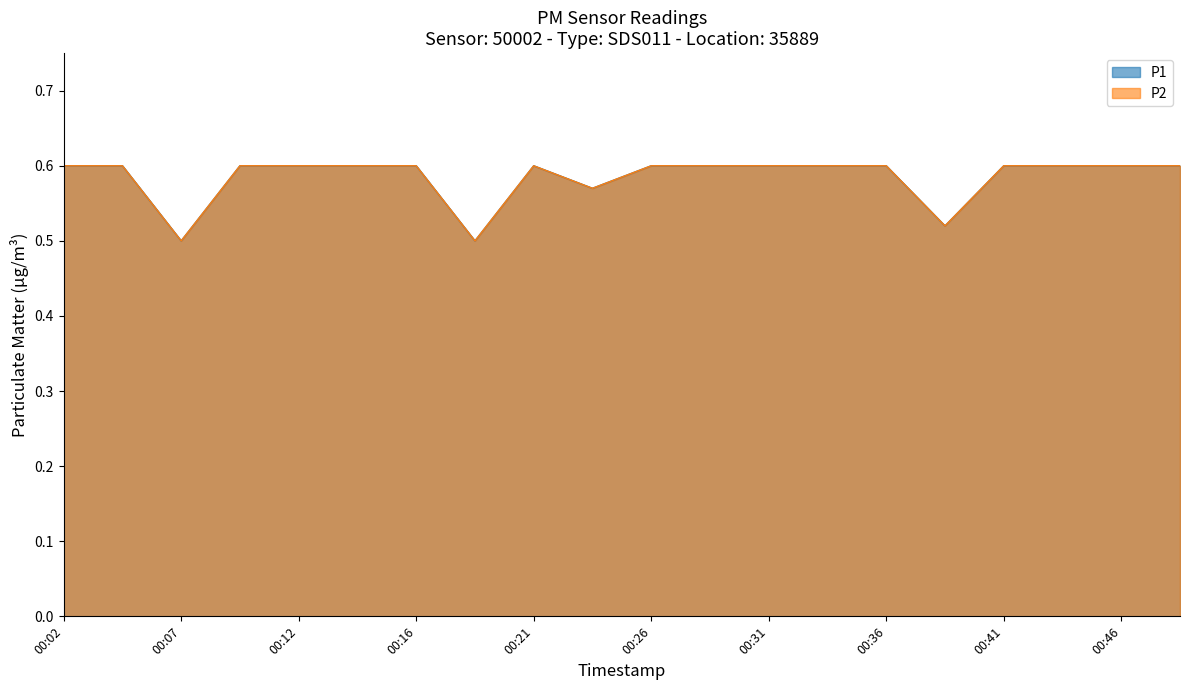

At 00:24, list the series in order from largest to smallest.

P1, P2